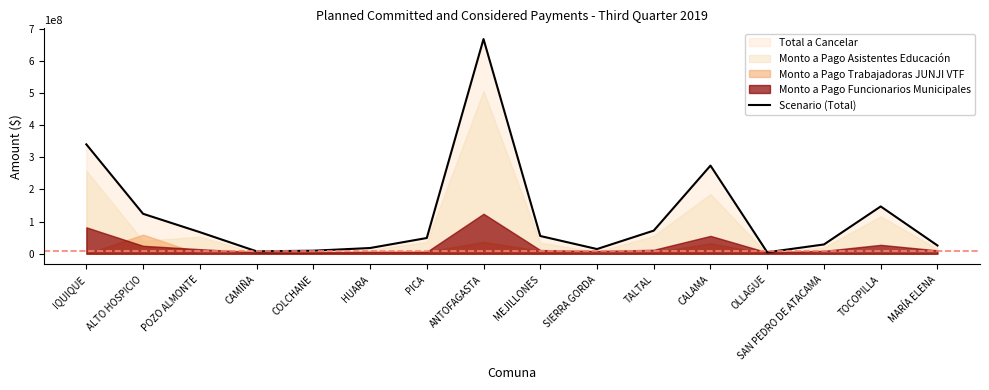

Reading left to right, what are all the values shown in this chart?

IQUIQUE=340419560	ALTO HOSPICIO=124344951	POZO ALMONTE=67215706	CAMIÑA=7556928	COLCHANE=9467776	HUARA=17828501	PICA=49015543	ANTOFAGASTA=668035421	MEJILLONES=55244494	SIERRA GORDA=14640577	TALTAL=72022355	CALAMA=274341725	OLLAGUE=4579951	SAN PEDRO DE ATACAMA=28927516	TOCOPILLA=147219587	MARÍA ELENA=25683378